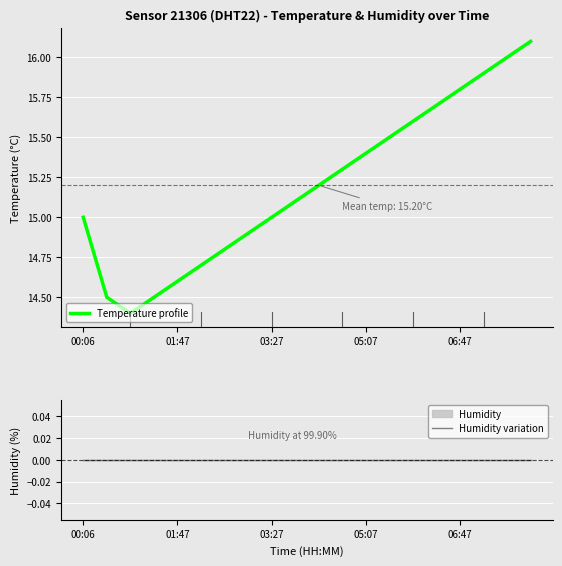

Rank the series by their maximum value, from highest to lowest.

Temperature profile, Humidity variation